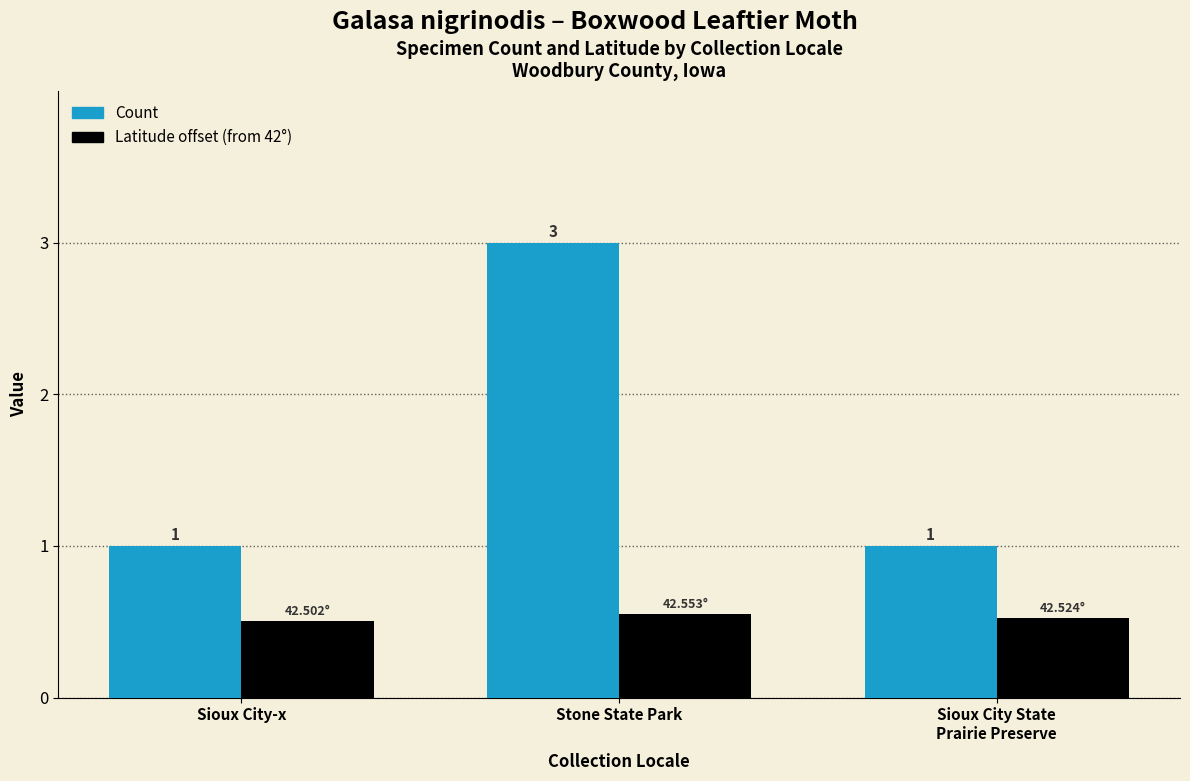

How many bars are there in each group?

2